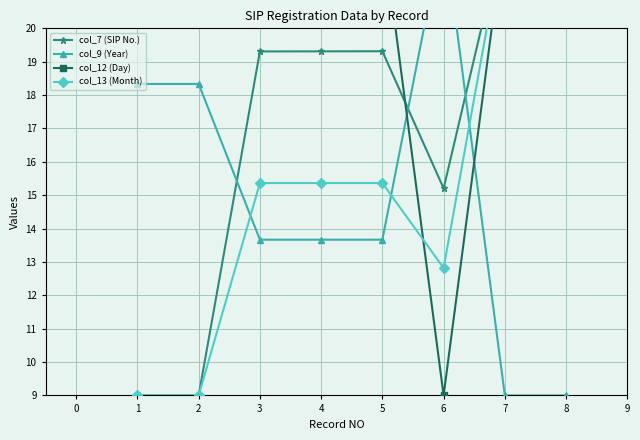

What is the total value across all series at 6?

60.0